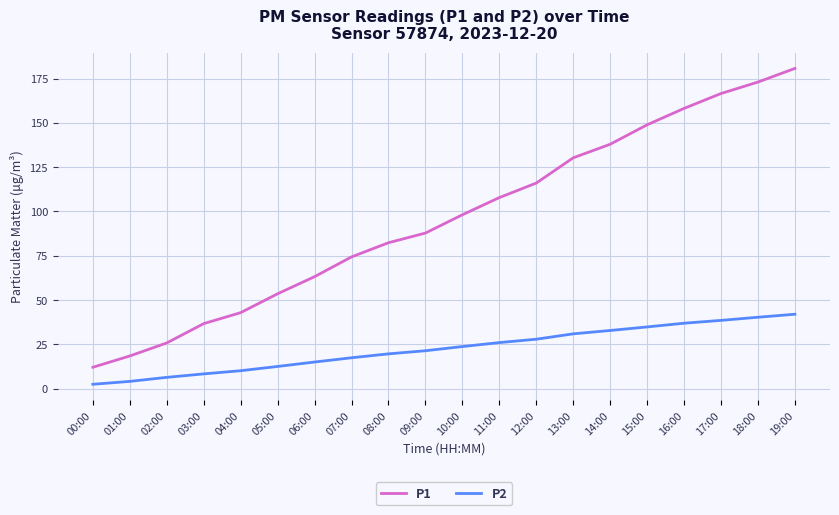

What is the difference between the maximum and minimum values in the P2 series?

39.5